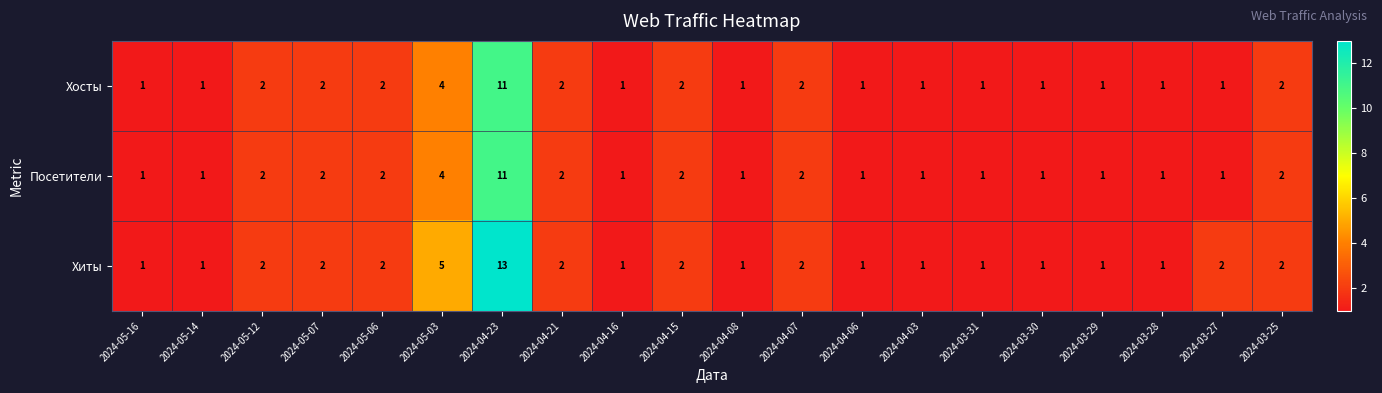

What is the difference between the second highest and minimum values in the Посетители series?

3